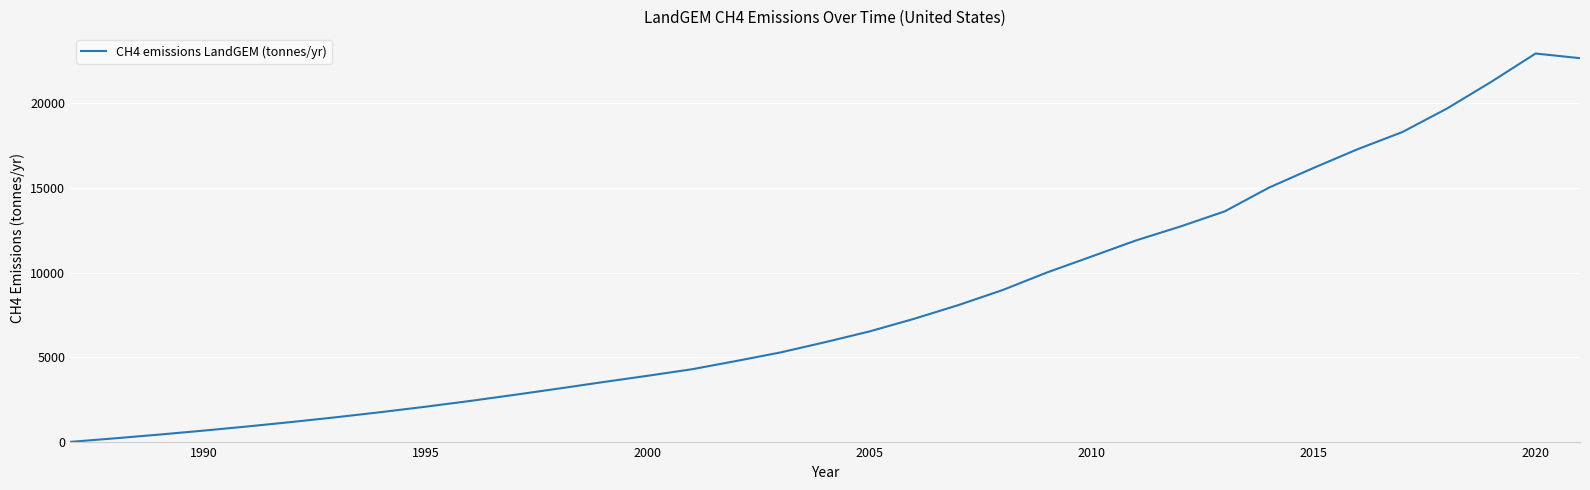

How many series are shown in this chart?

1